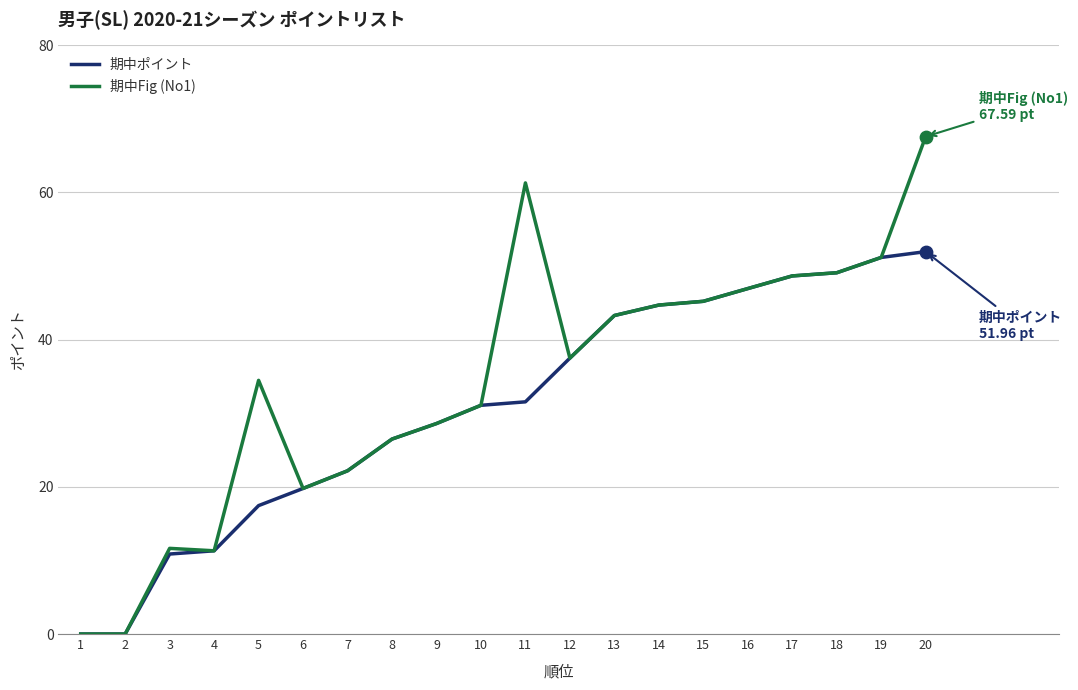

What is the total value across all series at 16?

93.9